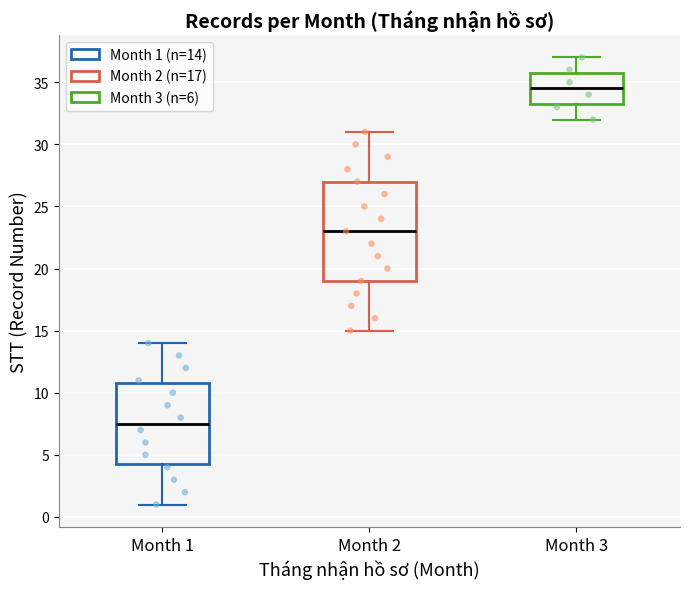

Reading left to right, transcribe this box plot: for each box, give where its median line is, the range the box spans, and where its two whiskers end, as read against the y-axis. The values are not printed on the chart, so give them approximately, as read against the axis.

Month 1: median 7.5, box 4.5 to 11.0, whiskers 1.0 to 14.0
Month 2: median 23.0, box 19.0 to 27.0, whiskers 15.0 to 31.0
Month 3: median 34.5, box 33.5 to 36.0, whiskers 32.0 to 37.0